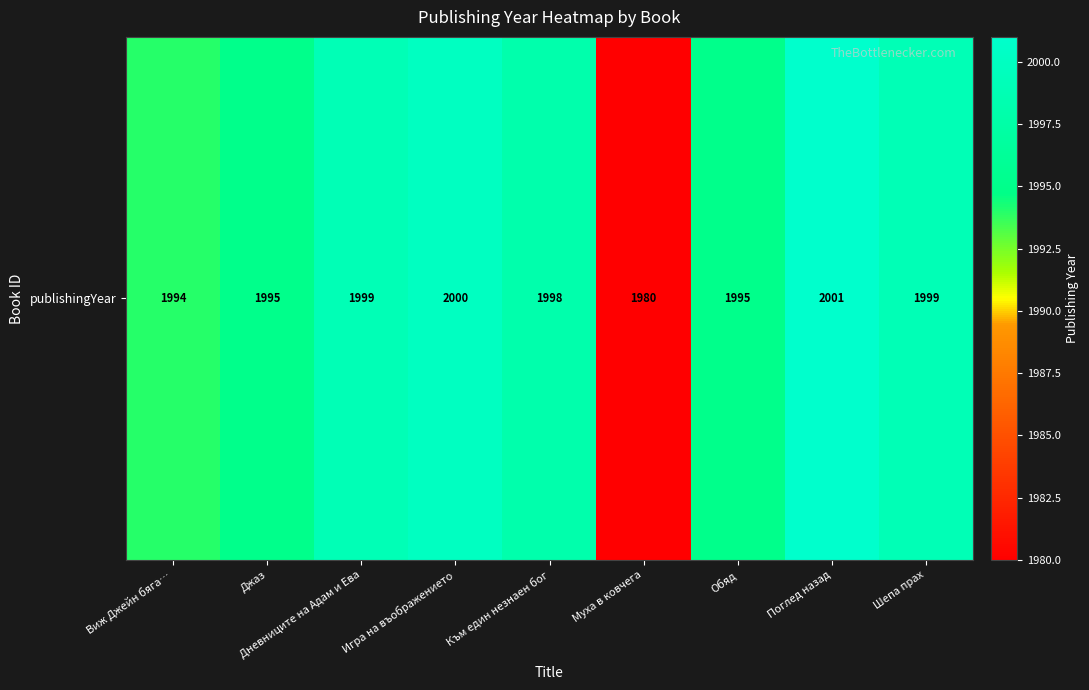

At which category does the chart reach its peak across all series?

Поглед назад